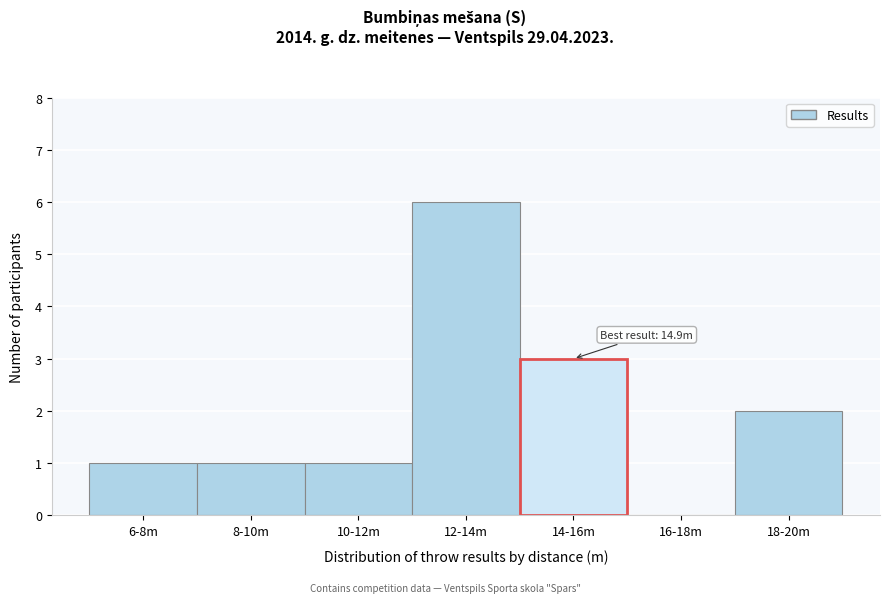

Reading left to right, list all the values displayed in this chart.

6-8m=1	8-10m=1	10-12m=1	12-14m=6	14-16m=3	16-18m=0	18-20m=2